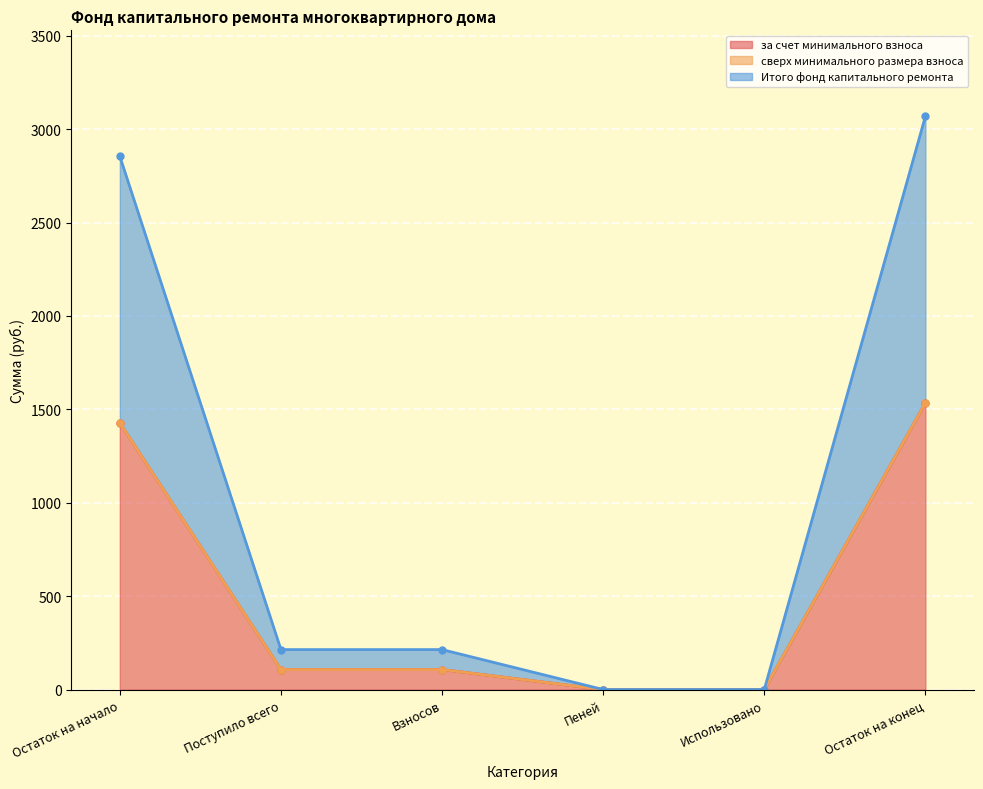

Rank the categories by Итого фонд капитального ремонта value from lowest to highest.

Пеней, Использовано, Поступило всего, Взносов, Остаток на начало, Остаток на конец